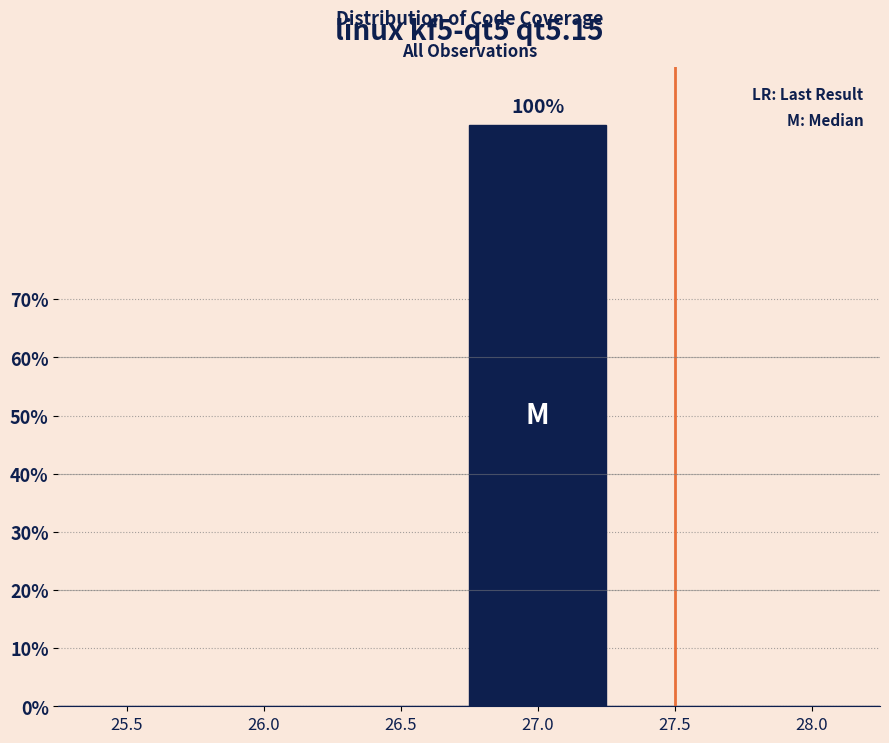

Reading right to left, transcribe all the data shown in this chart.

28.0=0.0	27.5=0.0	27.0=100.0	26.5=0.0	26.0=0.0	25.5=0.0